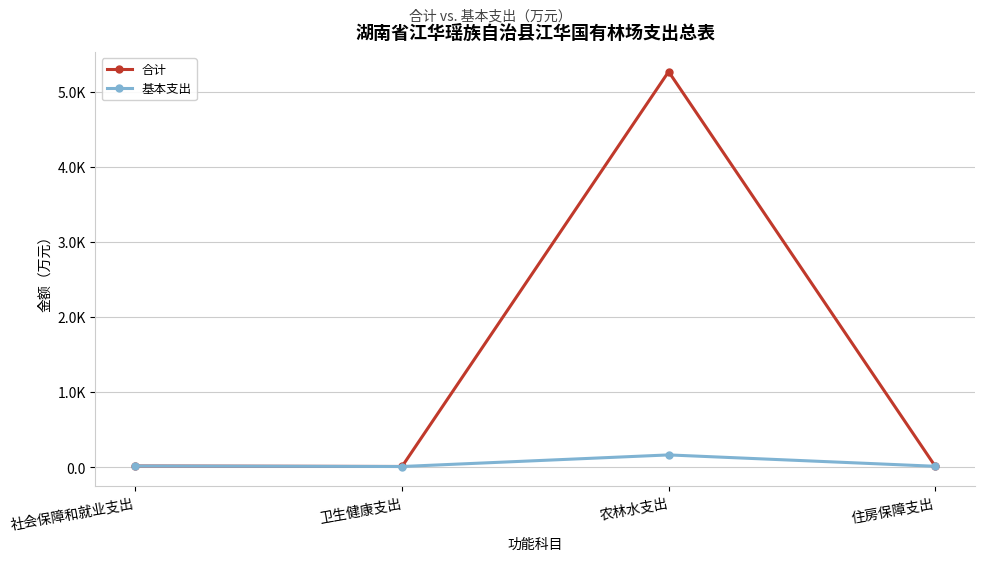

Does the chart have visible grid lines?

Yes